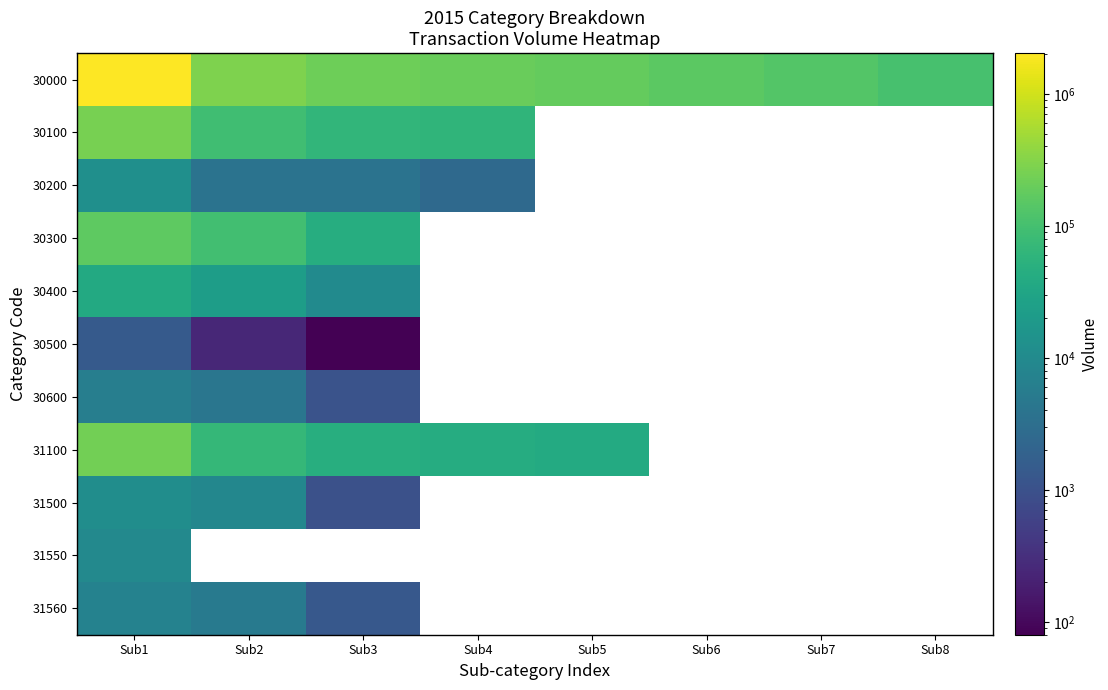

What is the highest value of the 31560 series?

7237.0